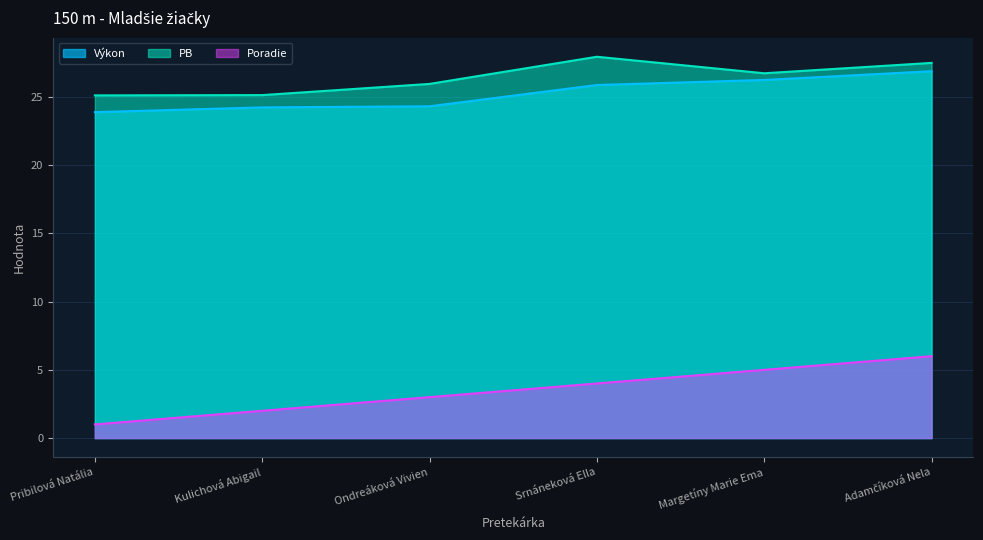

What are all the series names shown in the legend?

Výkon, PB, Poradie